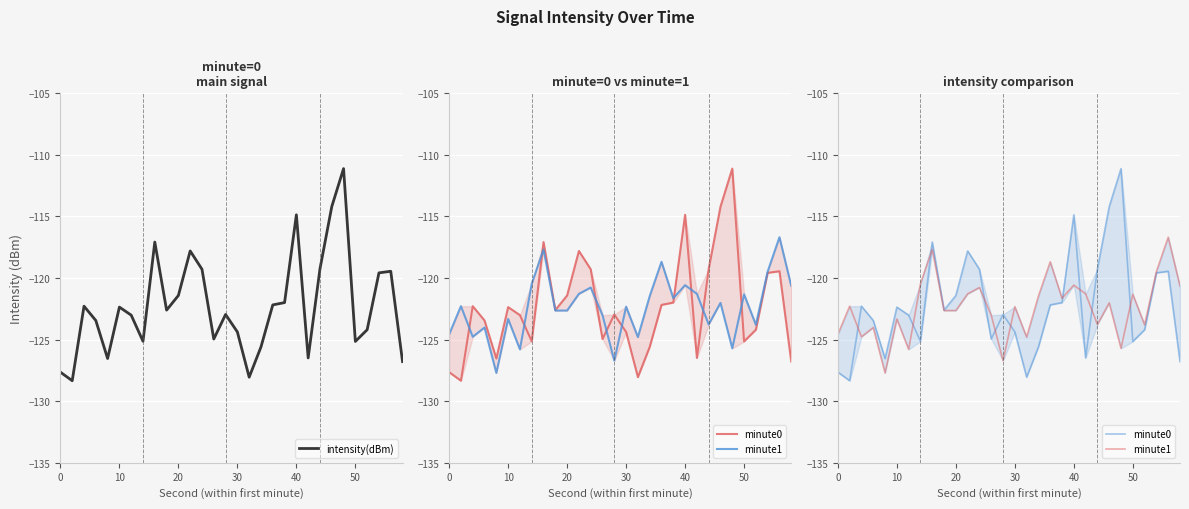

The value of intensity(dBm) at 50 is -167.3. True or false?

False